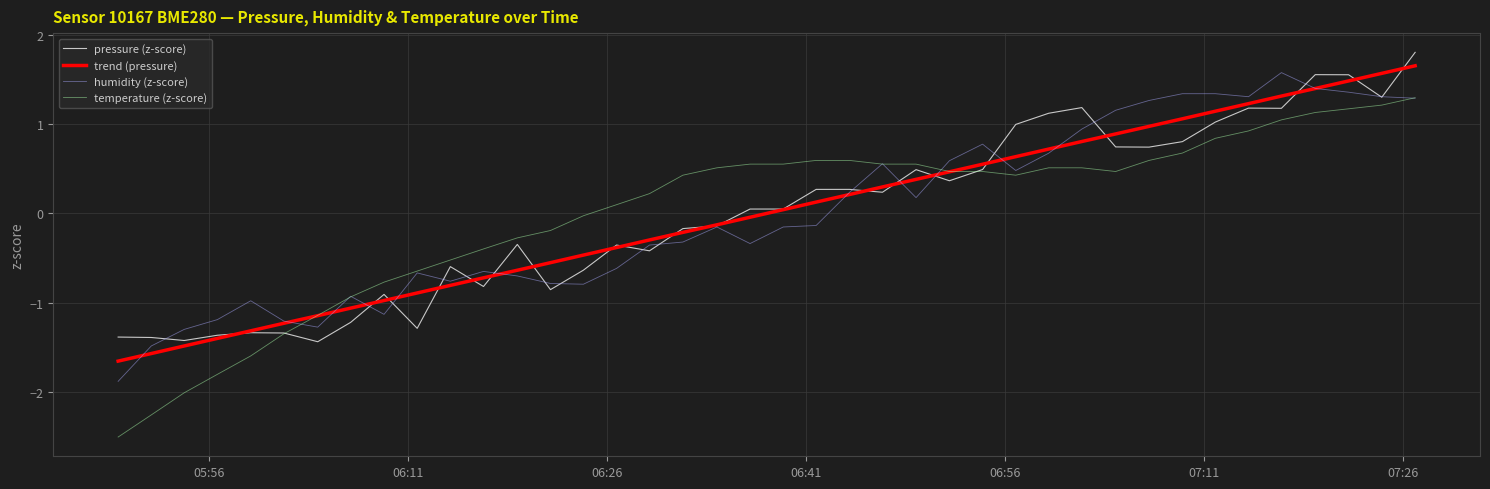

What is the difference between the maximum and minimum values in the temperature (z-score) series?

3.8